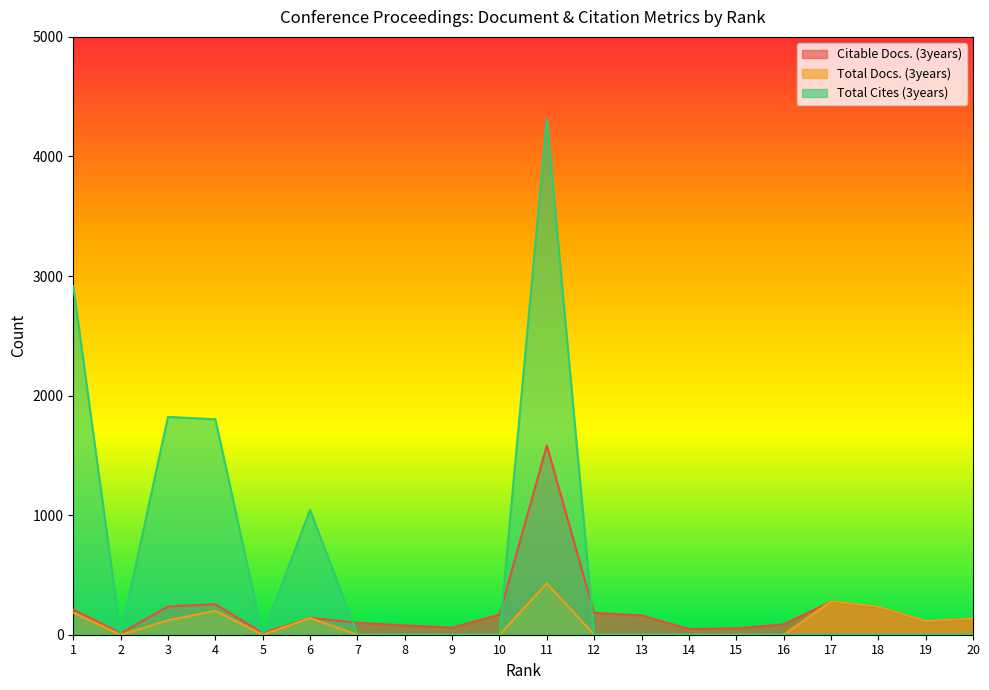

Which label corresponds to the largest value in the chart?

11